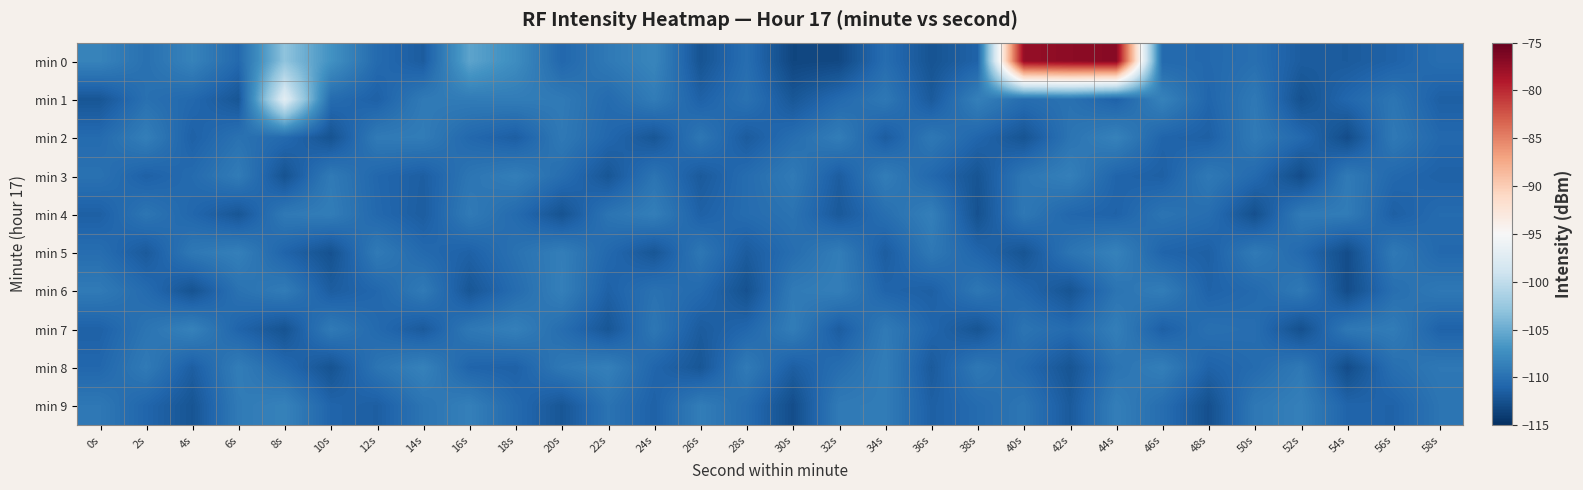

Which series changed the most between 48s and 58s?

min 9